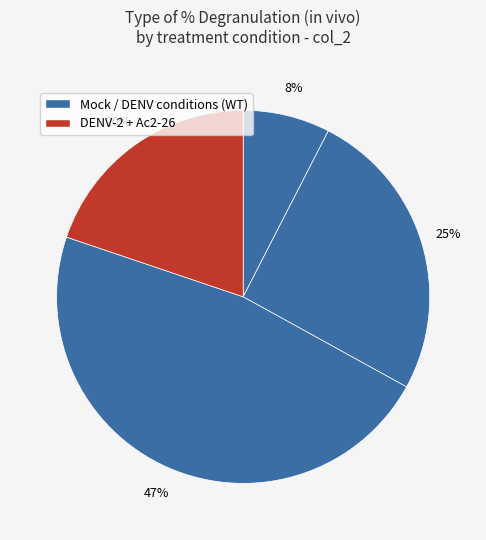

How many segments does this pie chart have?

4